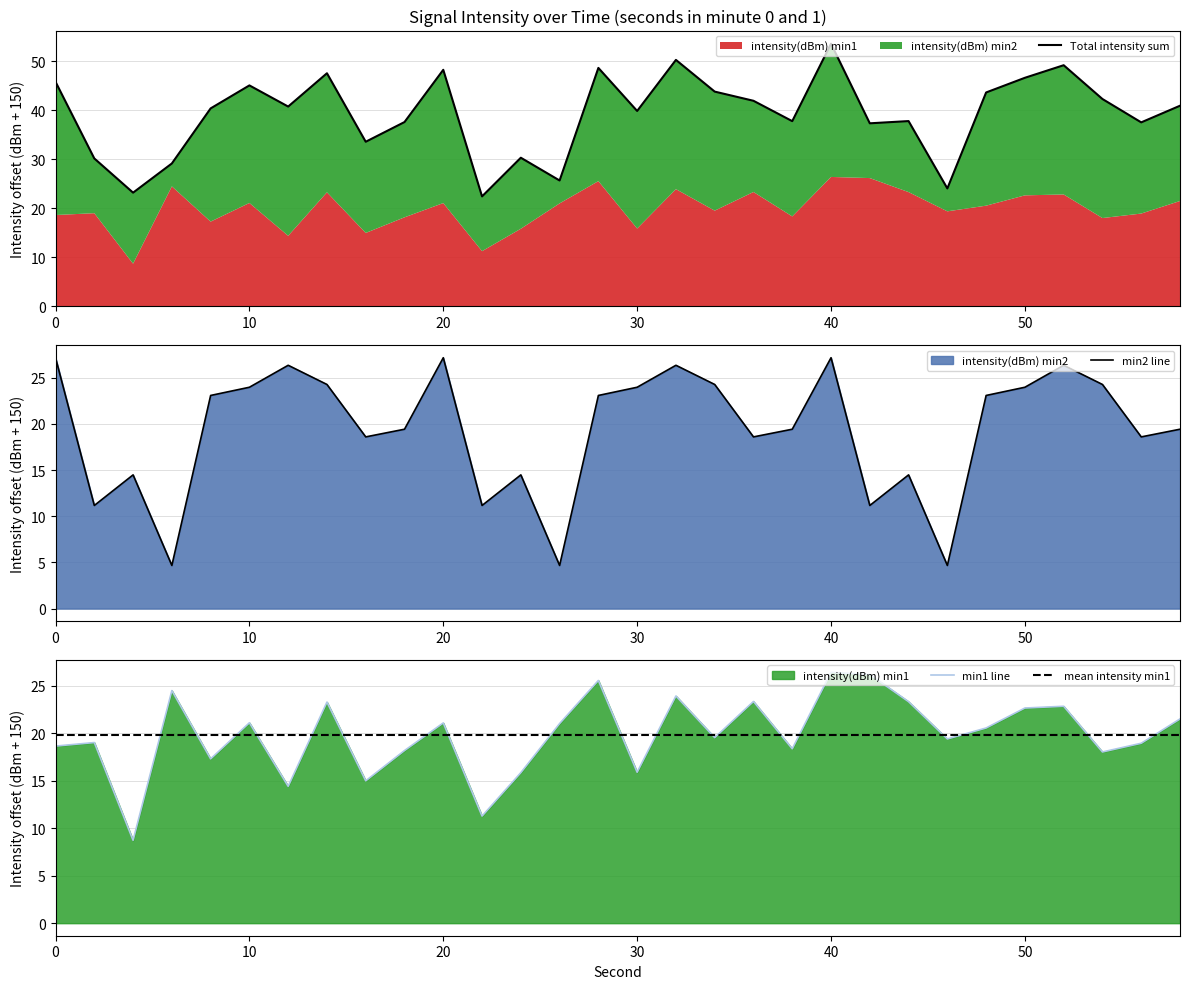

After their last crossing, which series has the higher values: min2 line or mean intensity min1?

mean intensity min1